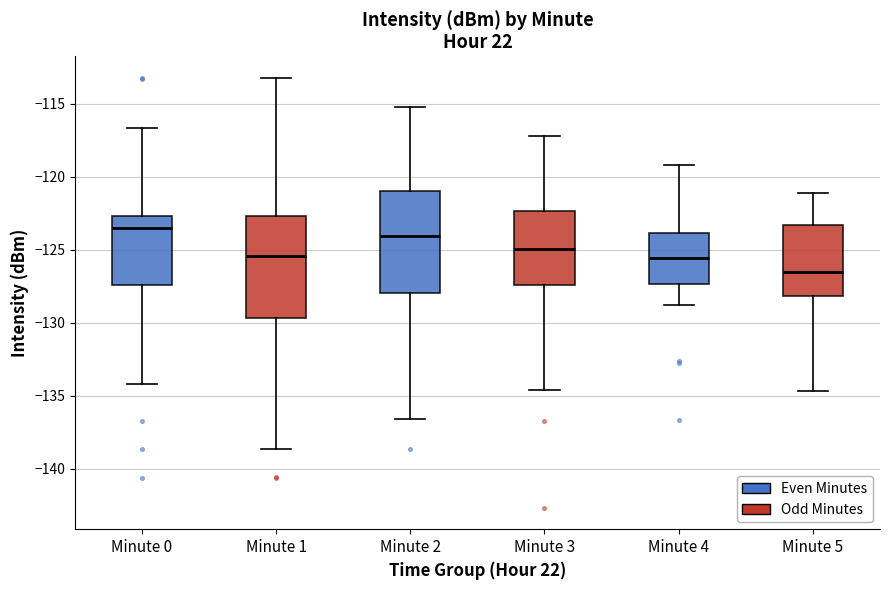

Reading left to right, transcribe this box plot: for each box, give where its median line is, the range the box spans, and where its two whiskers end, as read against the y-axis. The values are not printed on the chart, so give them approximately, as read against the axis.

Minute 0: median -123.5, box -127.5 to -122.5, whiskers -134.0 to -116.5
Minute 1: median -125.5, box -129.5 to -122.5, whiskers -138.5 to -113.0
Minute 2: median -124.0, box -128.0 to -121.0, whiskers -136.5 to -115.0
Minute 3: median -125.0, box -127.5 to -122.5, whiskers -134.5 to -117.0
Minute 4: median -125.5, box -127.5 to -124.0, whiskers -129.0 to -119.0
Minute 5: median -126.5, box -128.0 to -123.5, whiskers -134.5 to -121.0